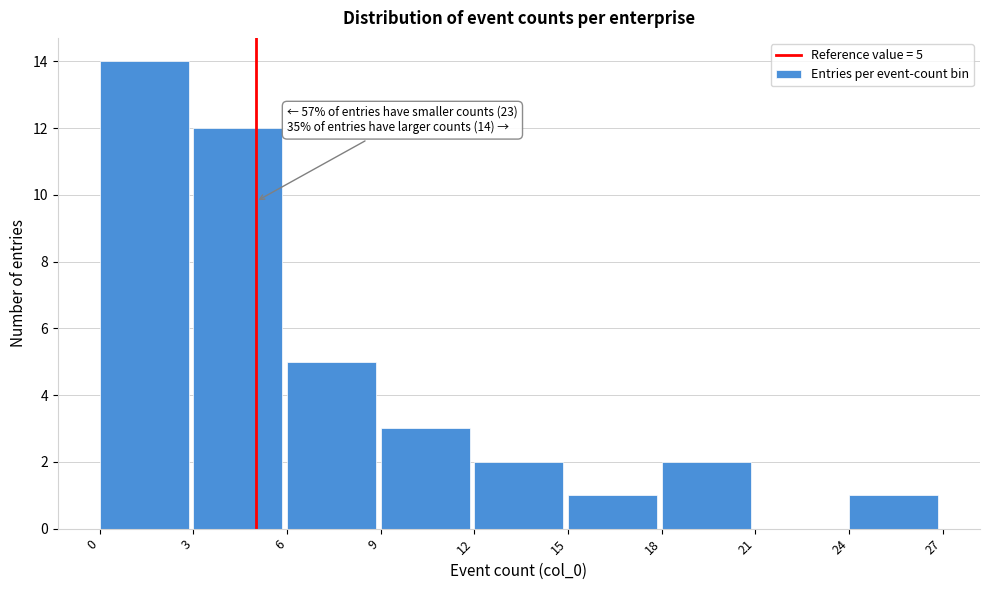

Over which range of the x-axis is the bar tallest?

0 to 3